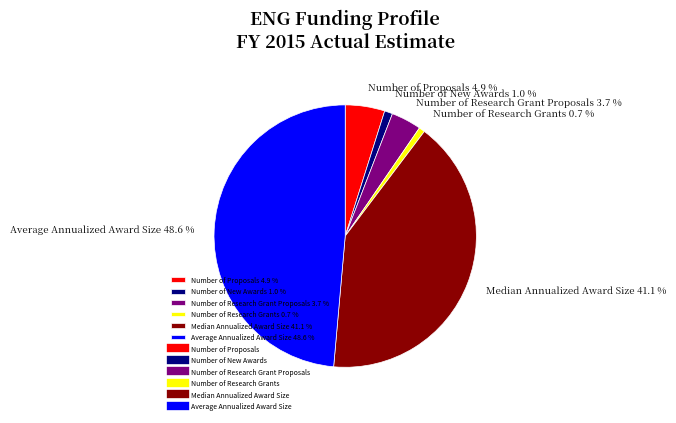

Is it true that Number of Research Grant Proposals is 15% of the pie?

False